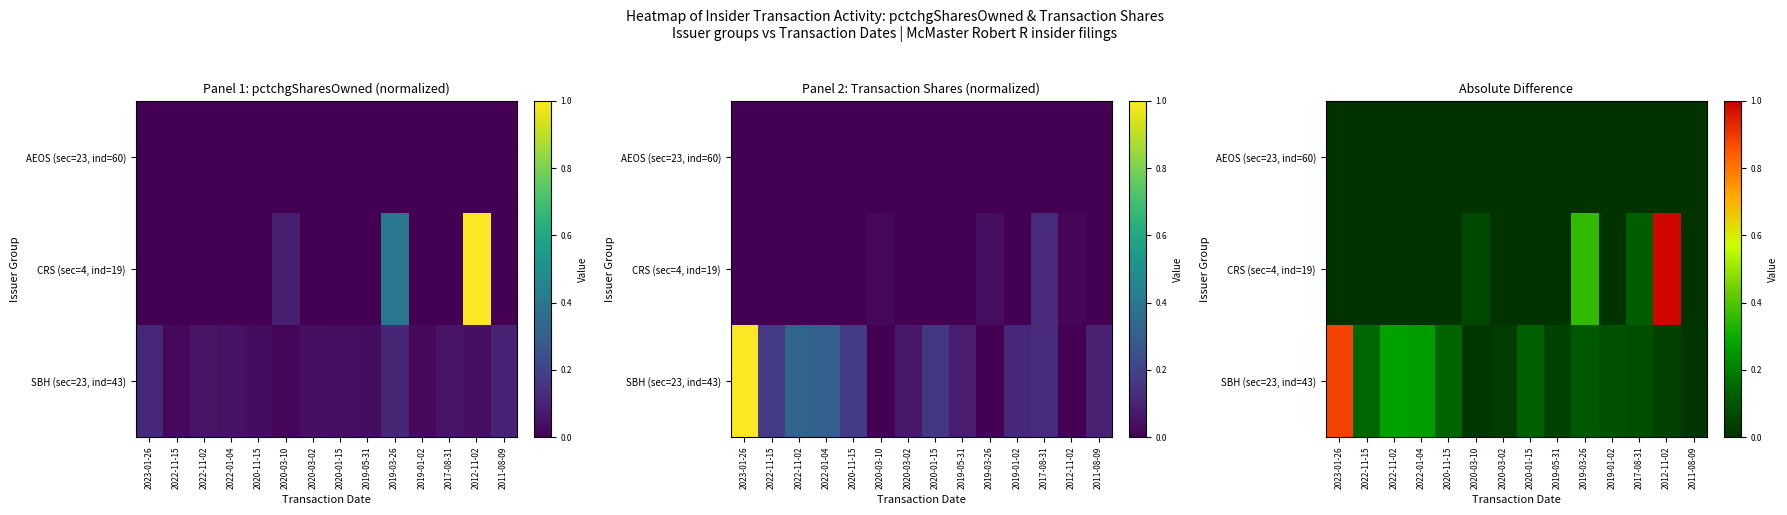

True or false: SBH (sec=23, ind=43) has a value of 0.1 at 2019-05-31.

False